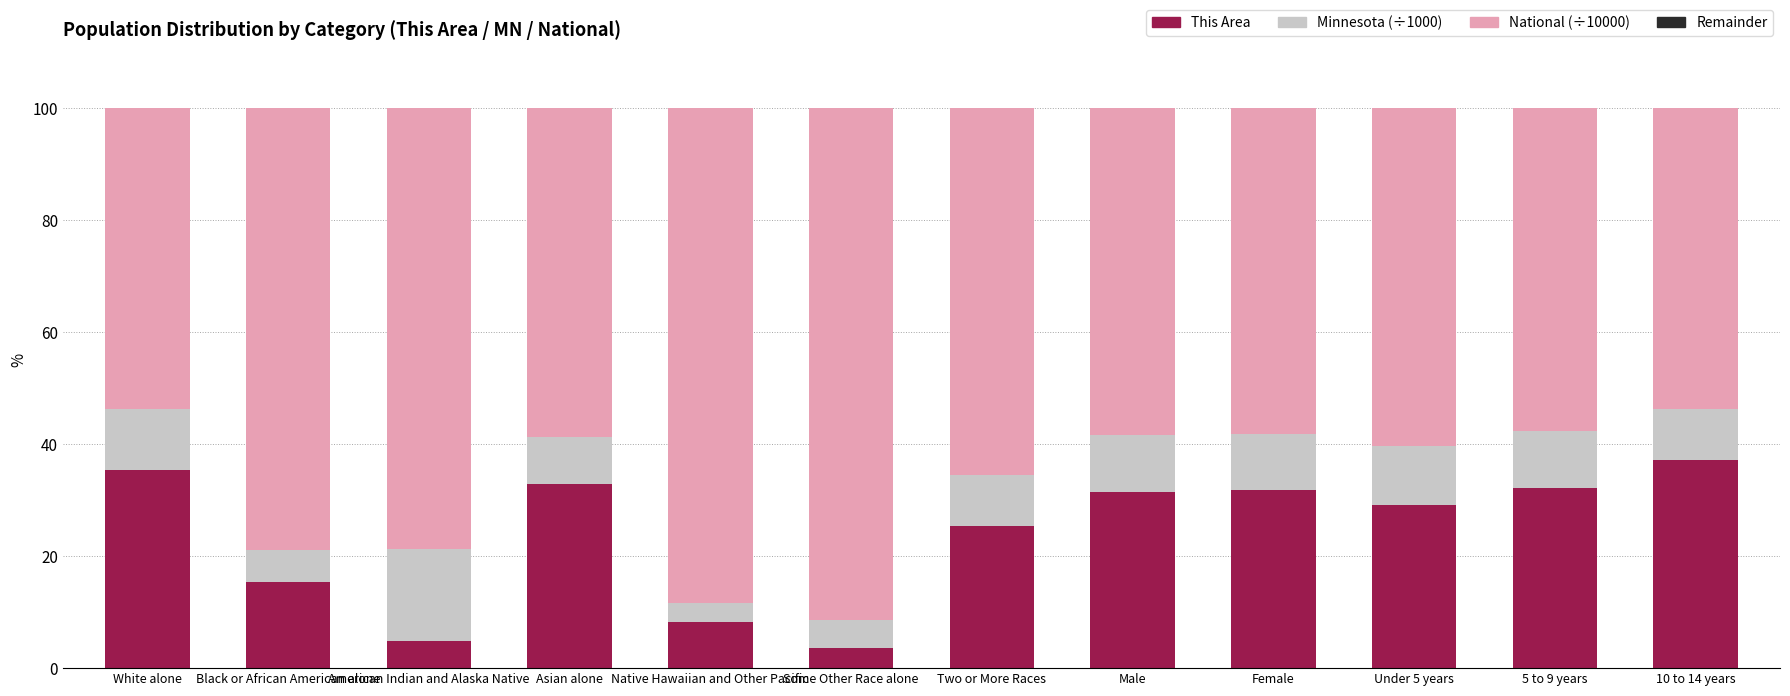

What is the approximate value of This Area at Native Hawaiian and Other Pacific?

8.2